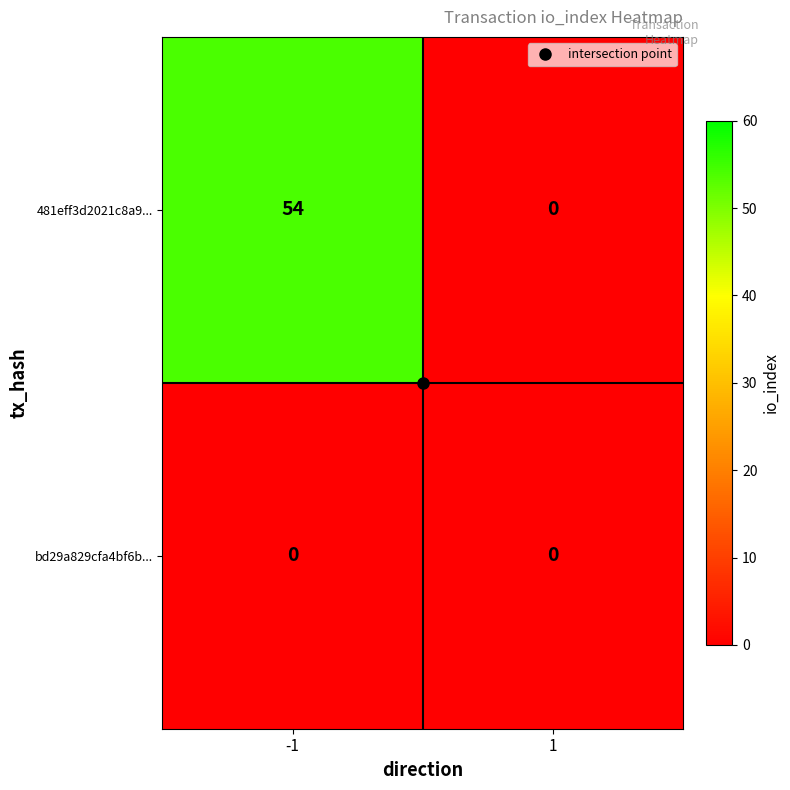

Which series has the largest range (max minus min)?

481eff3d2021c8a9...